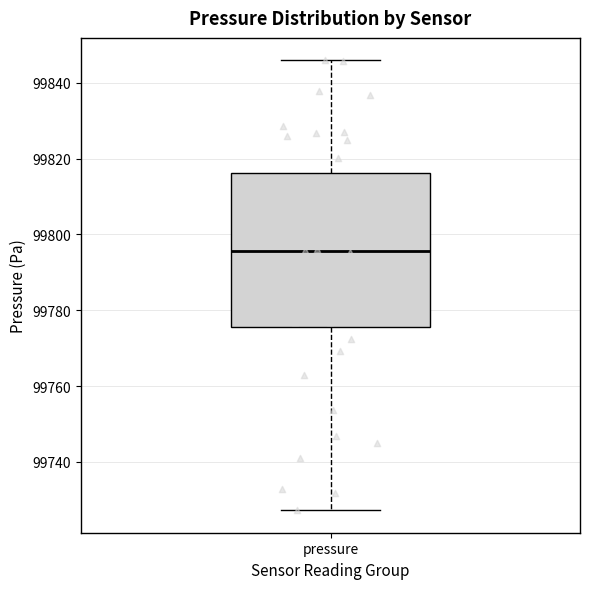

Where does the lower whisker of the box for pressure end on the y-axis? The values are not printed on the chart, so give them approximately, as read against the axis.

99728